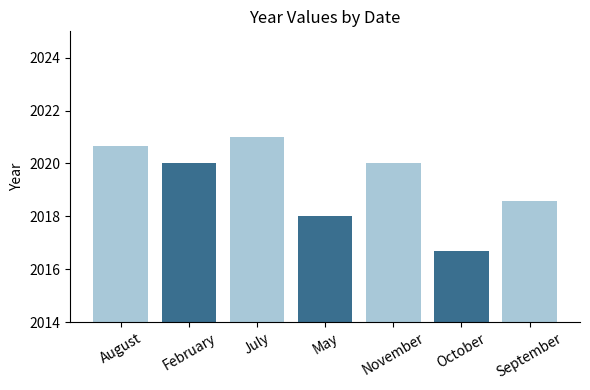

How many categories are shown in the chart?

7